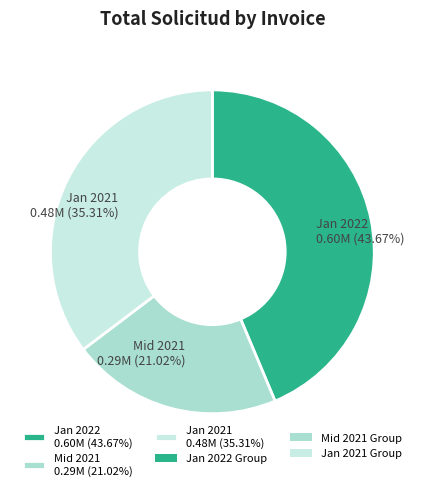

Is there a majority slice in this chart?

No